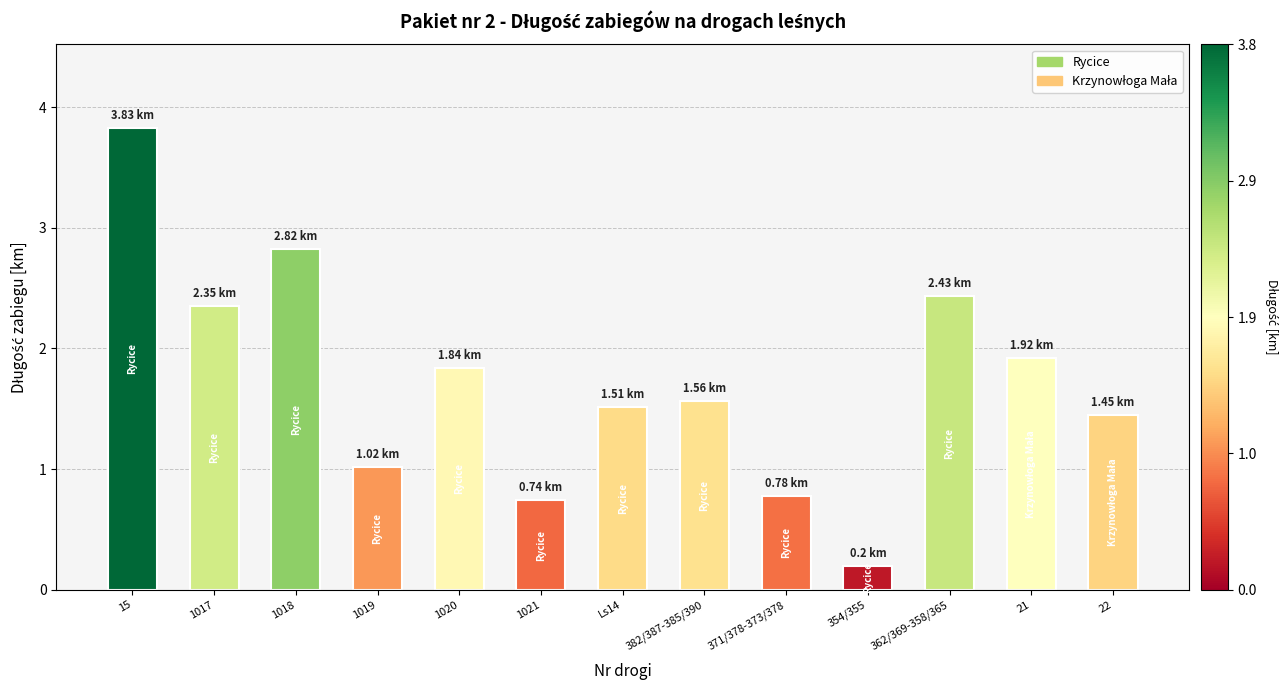

List the labels in order of value, smallest first.

354/355, 1021, 371/378-373/378, 1019, 22, Ls14, 382/387-385/390, 1020, 21, 1017, 362/369-358/365, 1018, 15